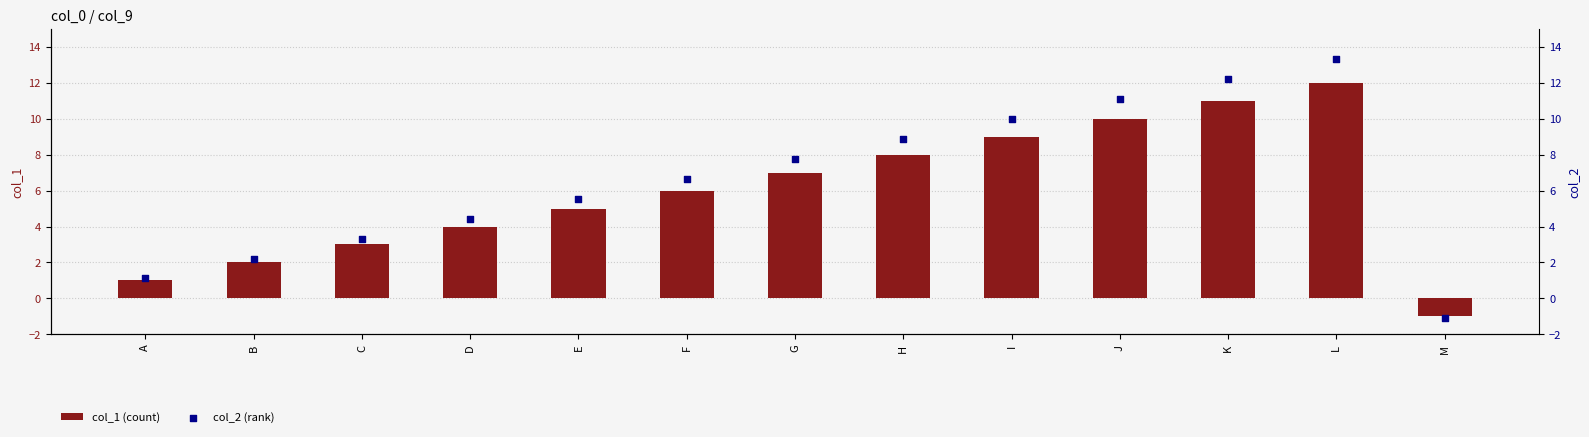

Is the value of col_1 (count) at F greater than the value of col_2 (rank) at F?

No